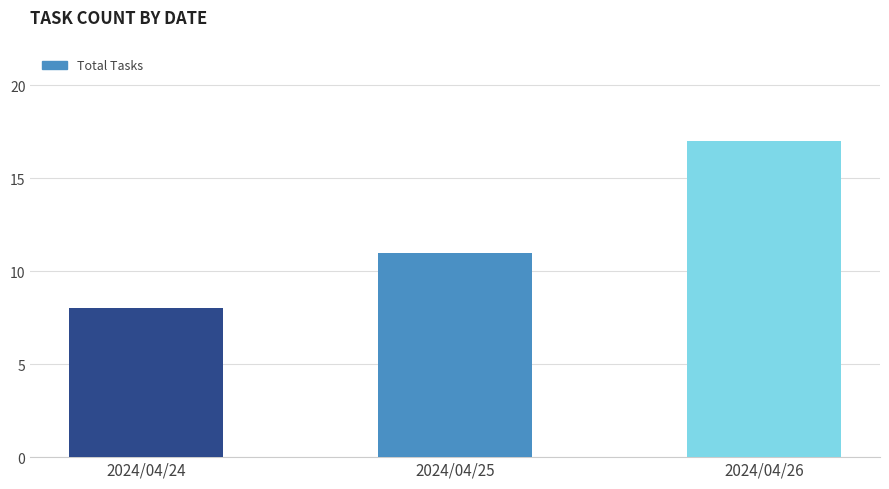

Approximately how many times larger is the value at 2024/04/26 compared to 2024/04/25?

1.5